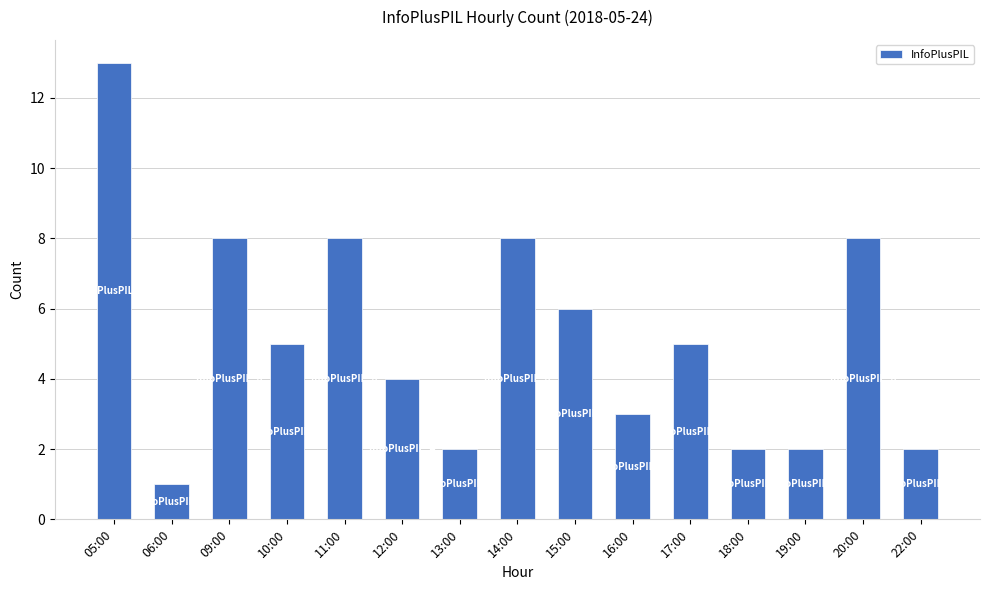

What is the difference between the values at 13:00 and 05:00?

11